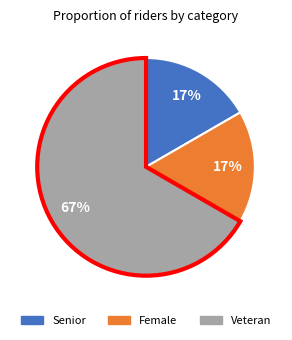

To the nearest percent, what percentage of the pie is Female?

17%